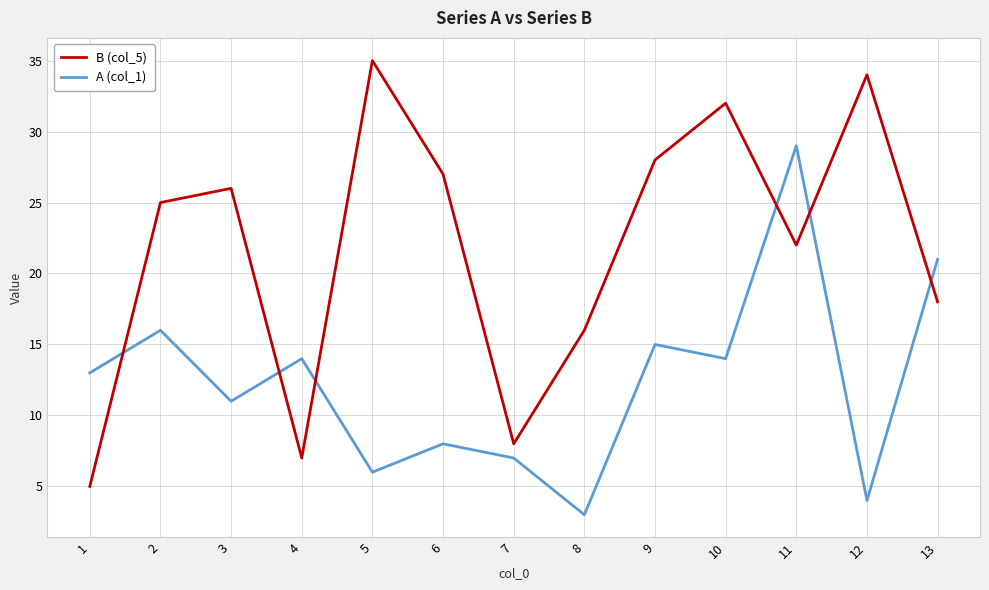

Is the value of A (col_1) at 12 greater than the value of B (col_5) at 3?

No